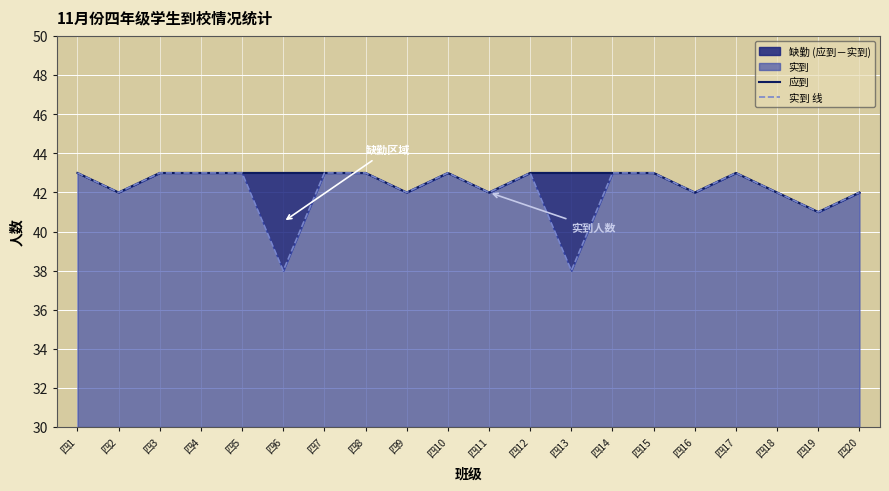

How many values in the 实到 线 series are below 43?

9